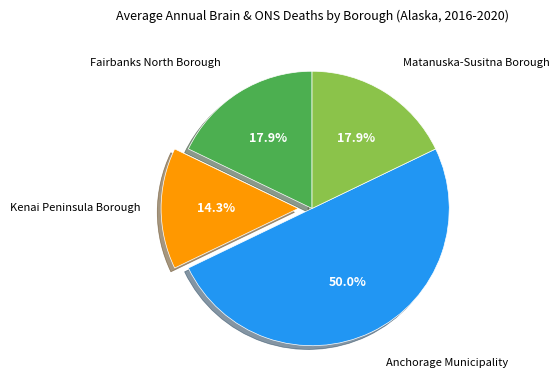

Is it true that Anchorage Municipality is 38% of the pie?

False